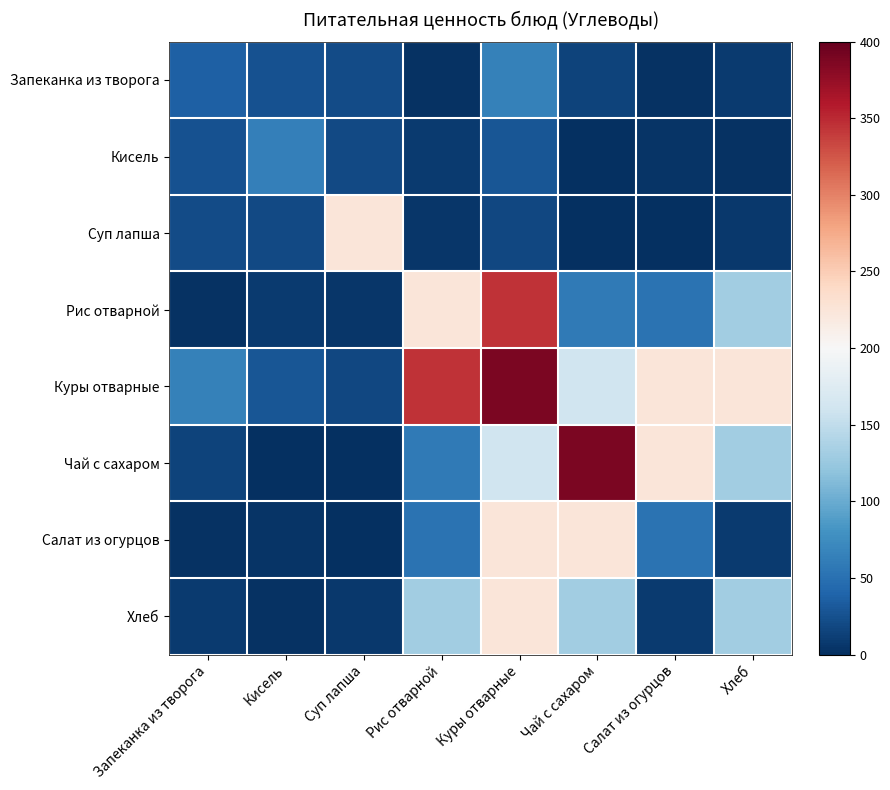

Rank the series by their maximum value, from lowest to highest.

Кисель, Запеканка из творога, Суп лапша, Салат из огурцов, Хлеб, Рис отварной, Куры отварные, Чай с сахаром